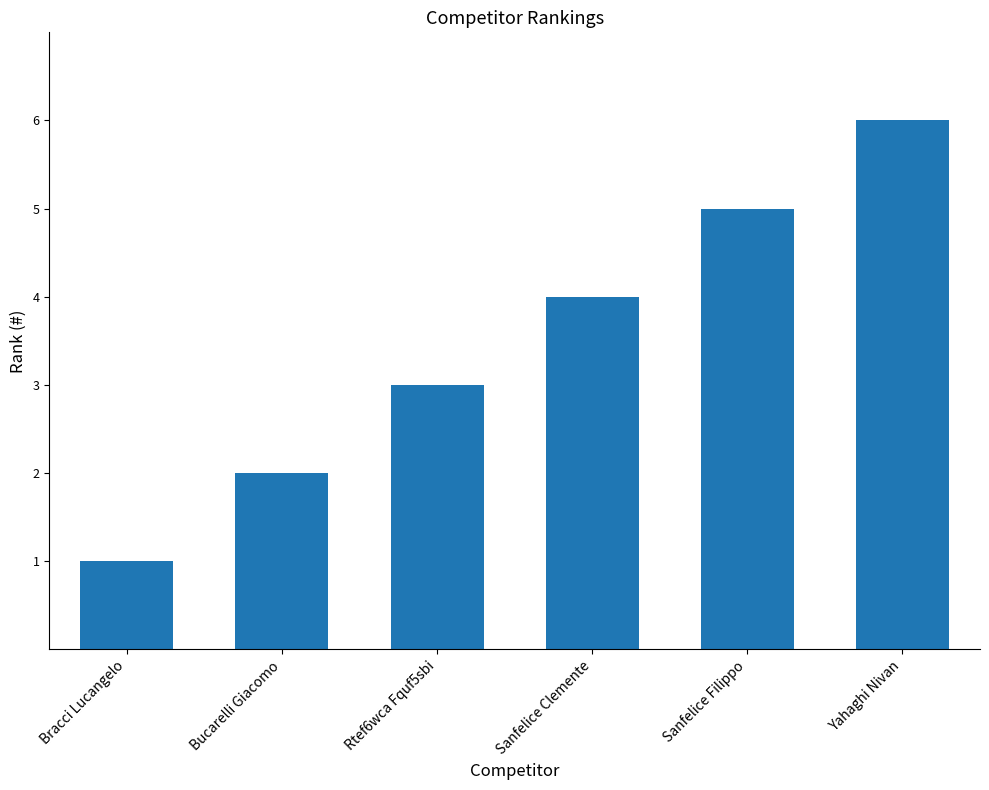

What is the difference between the values at Yahaghi Nivan and Bucarelli Giacomo?

4